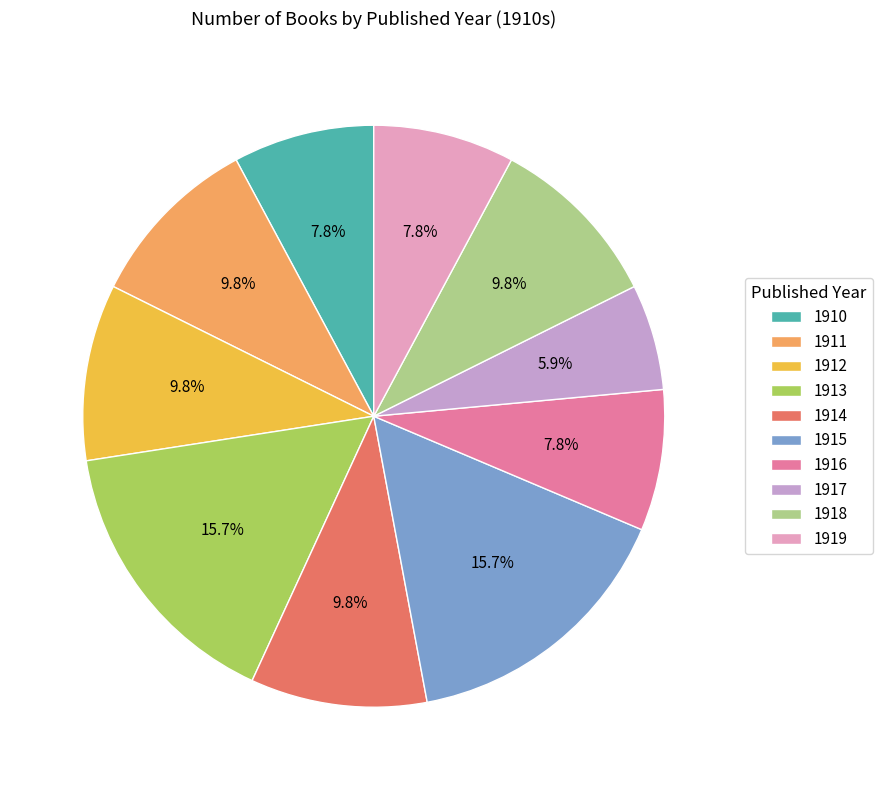

What percentage is the 1912 slice, to the nearest percent?

10%